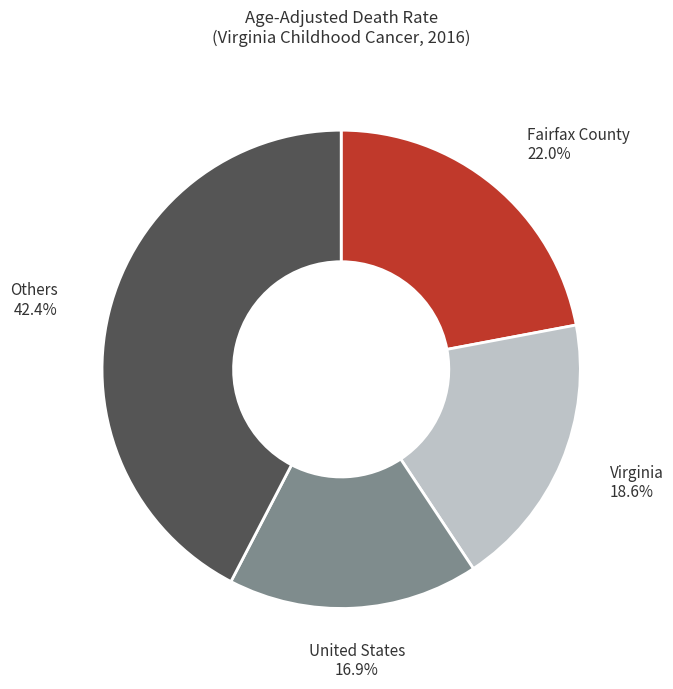

How many slices are in this pie chart?

4